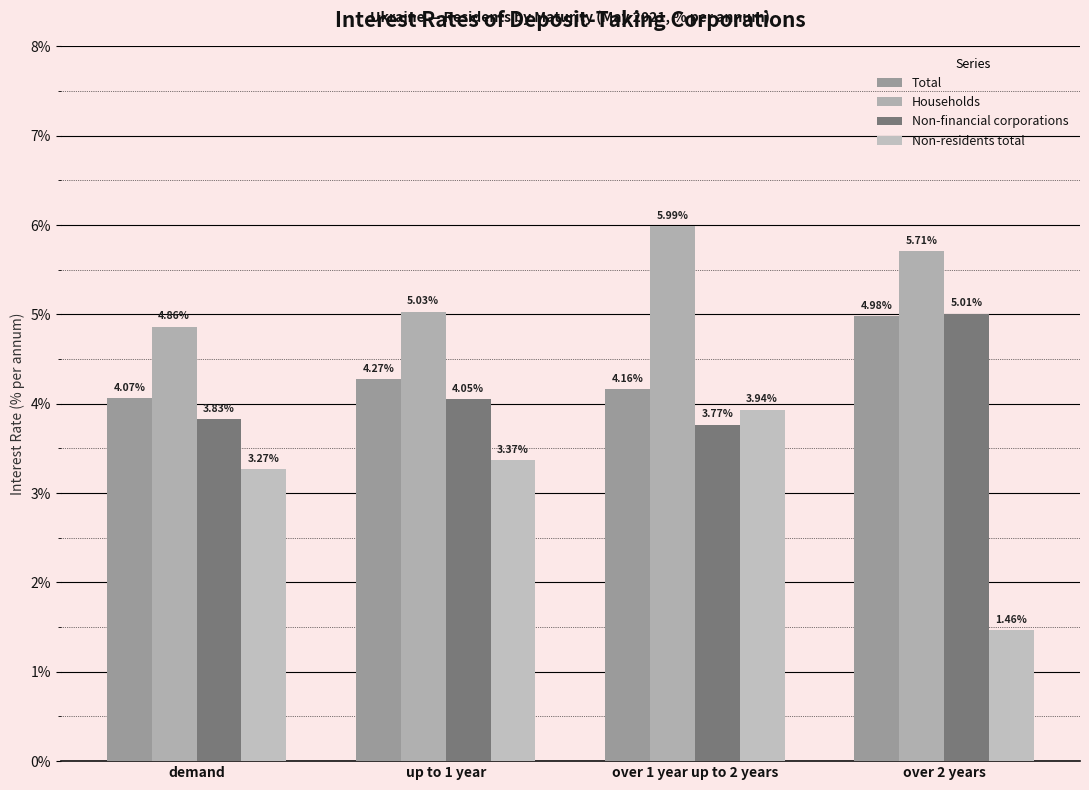

At over 2 years, list the series in order from largest to smallest.

Households, Non-financial corporations, Total, Non-residents total